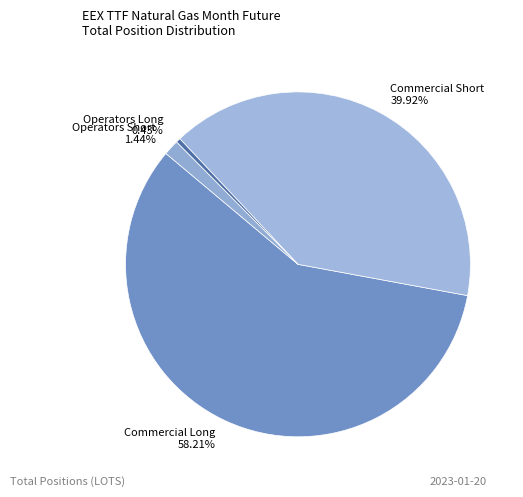

Count the number of slices in the pie.

4